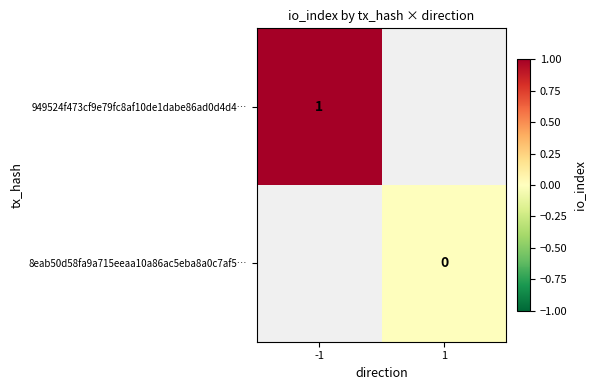

Is the value of 8eab50d58fa9a715eeaa10a86ac5eba8a0c7af5… at 1 greater than the value of 949524f473cf9e79fc8af10de1dabe86ad0d4d4… at -1?

No